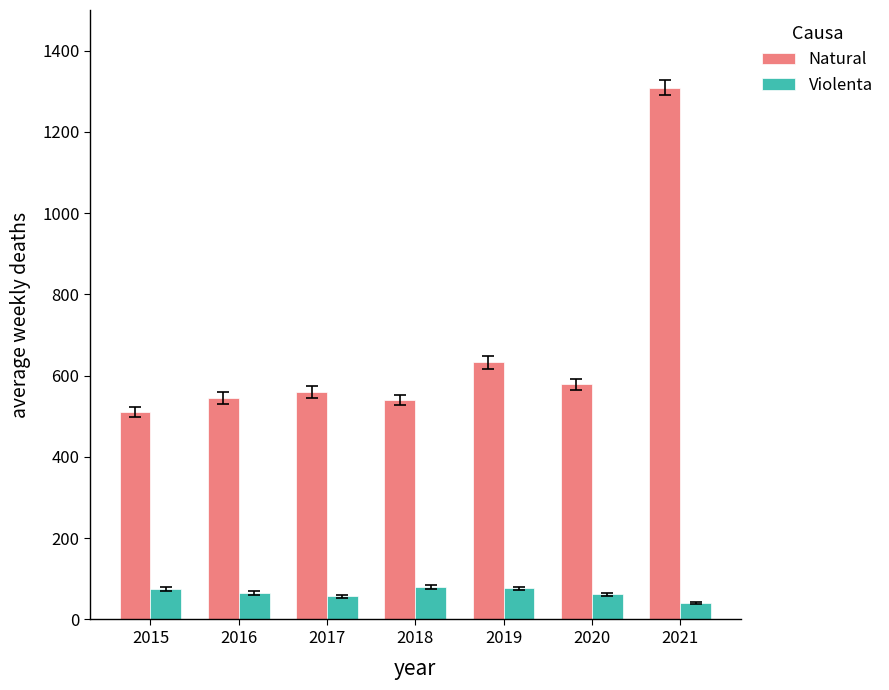

Between 2019 and 2021, which series saw the biggest shift?

Natural